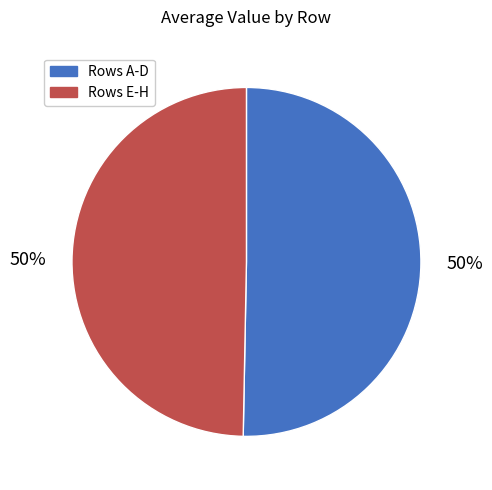

To the nearest percent, what is the average slice percentage?

50%